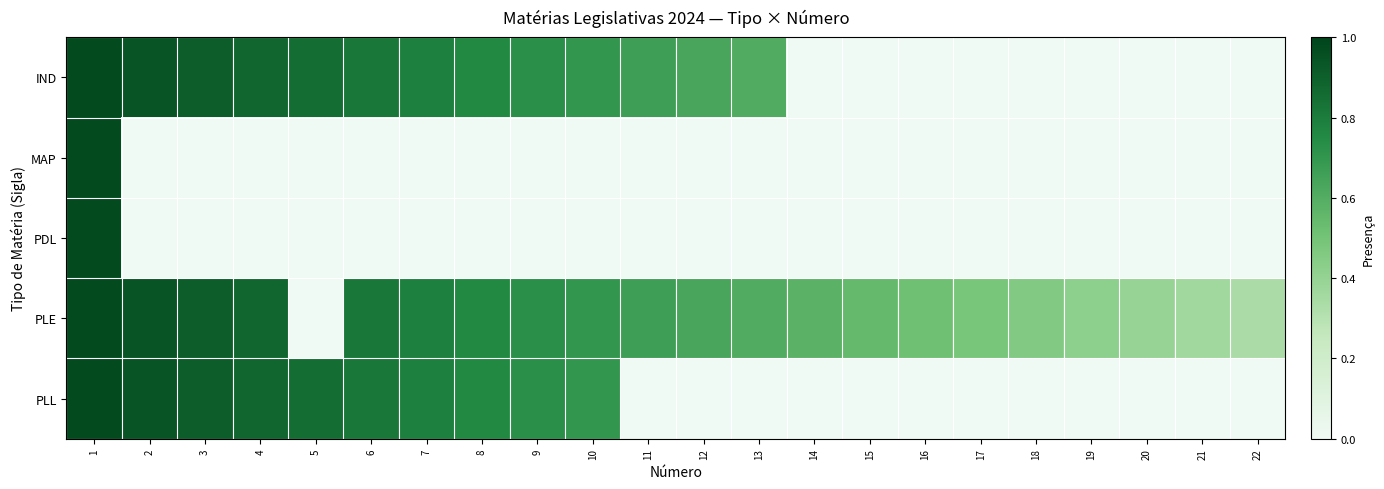

What is the maximum value shown in the chart?

1.0